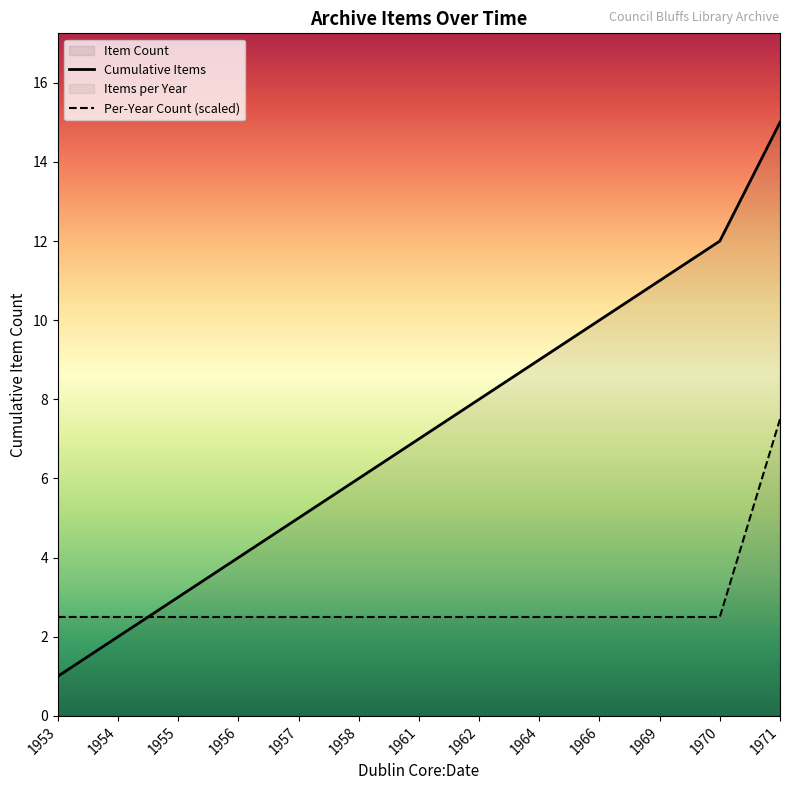

At which category is the sum across all series the highest?

1971